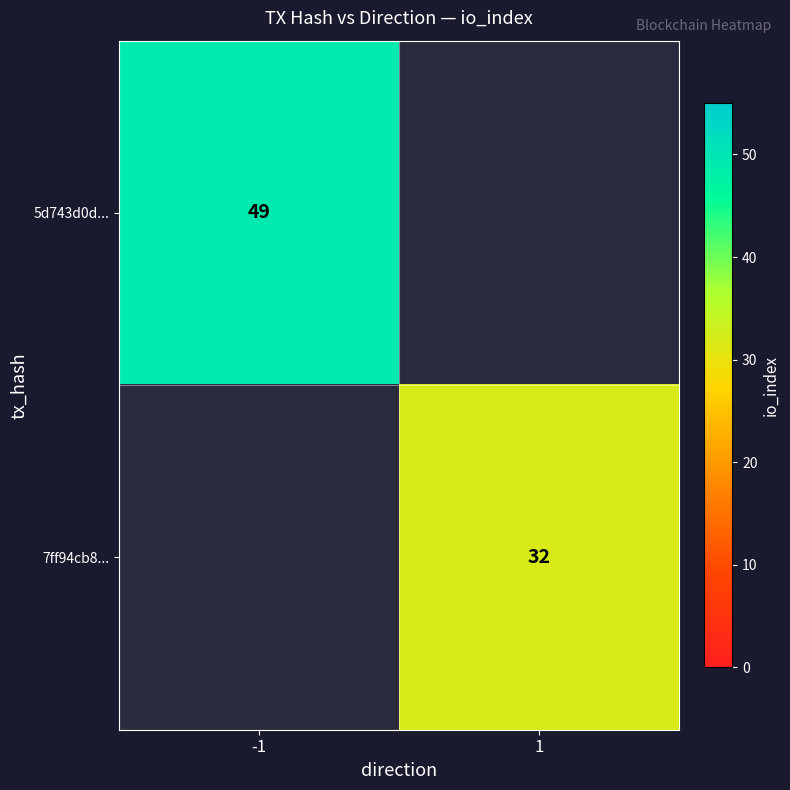

The 7ff94cb8... series shows 57 at 1. True or false?

False